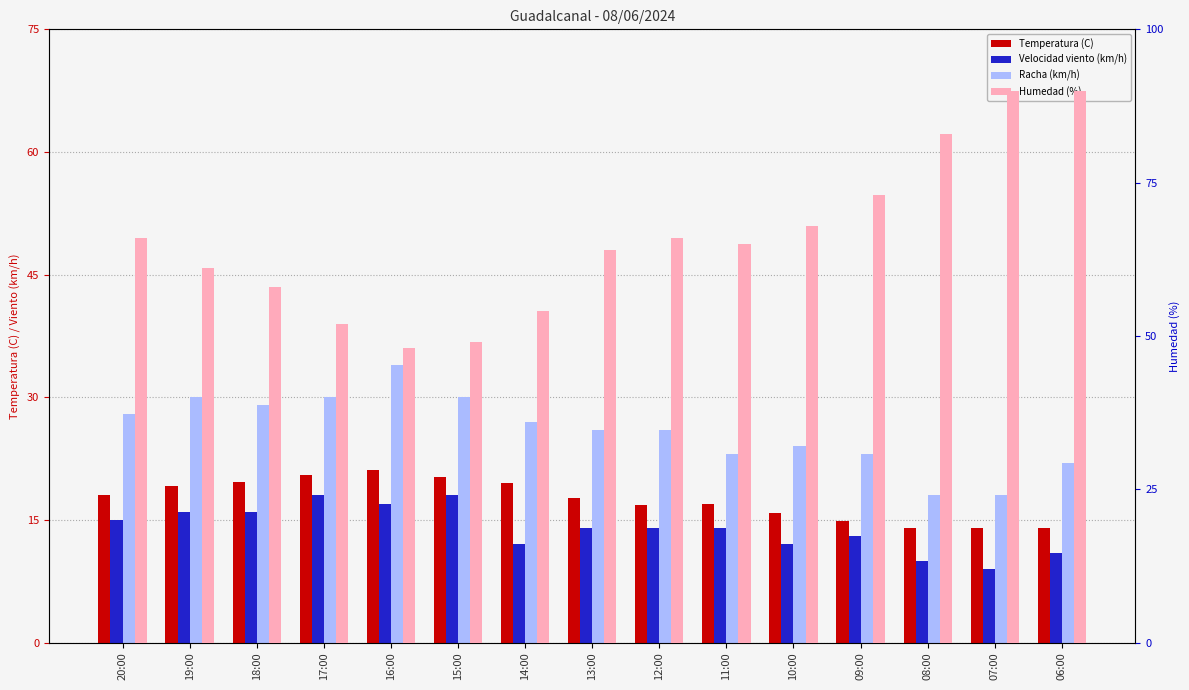

At which category is the sum across all series the highest?

06:00